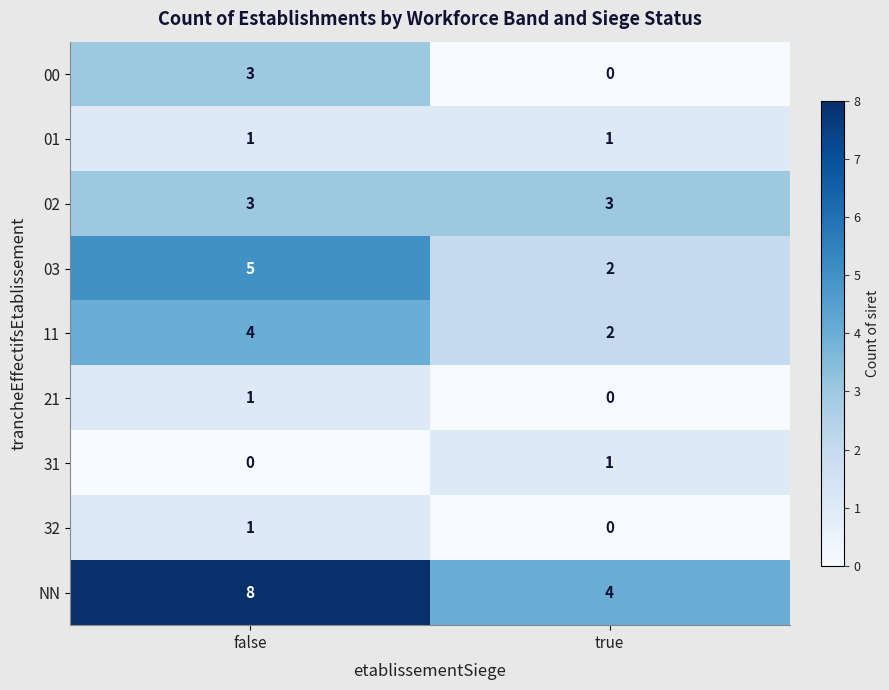

Count the number of categories in the chart.

2